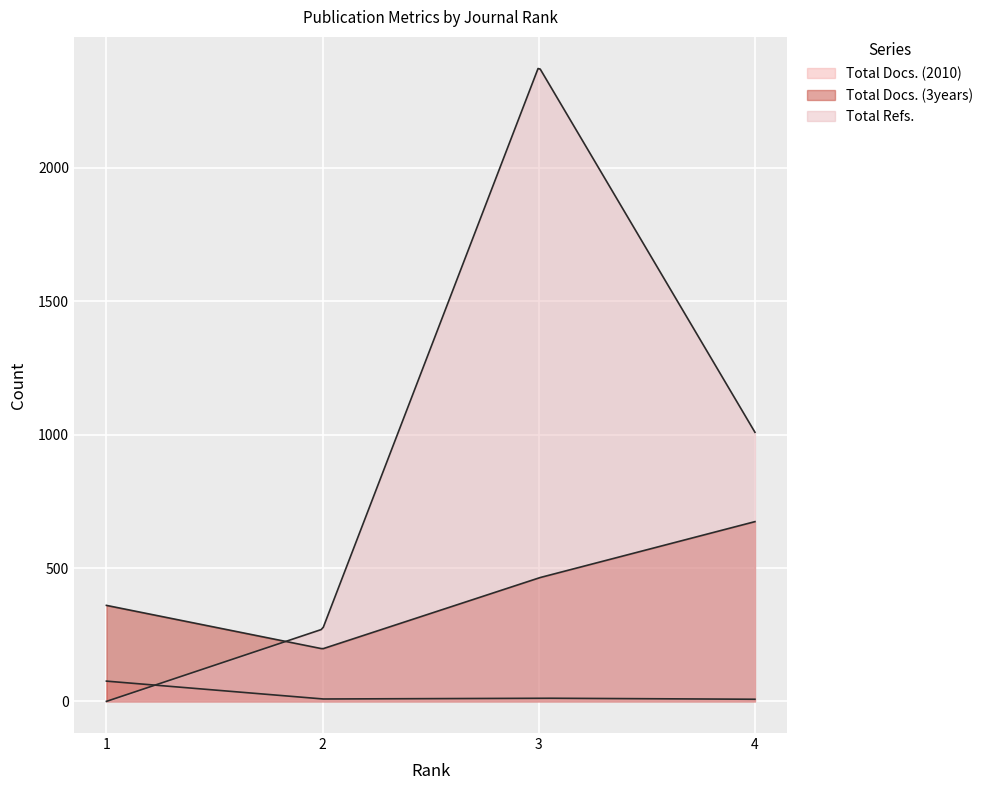

Which series has the largest range (max minus min)?

Total Refs.